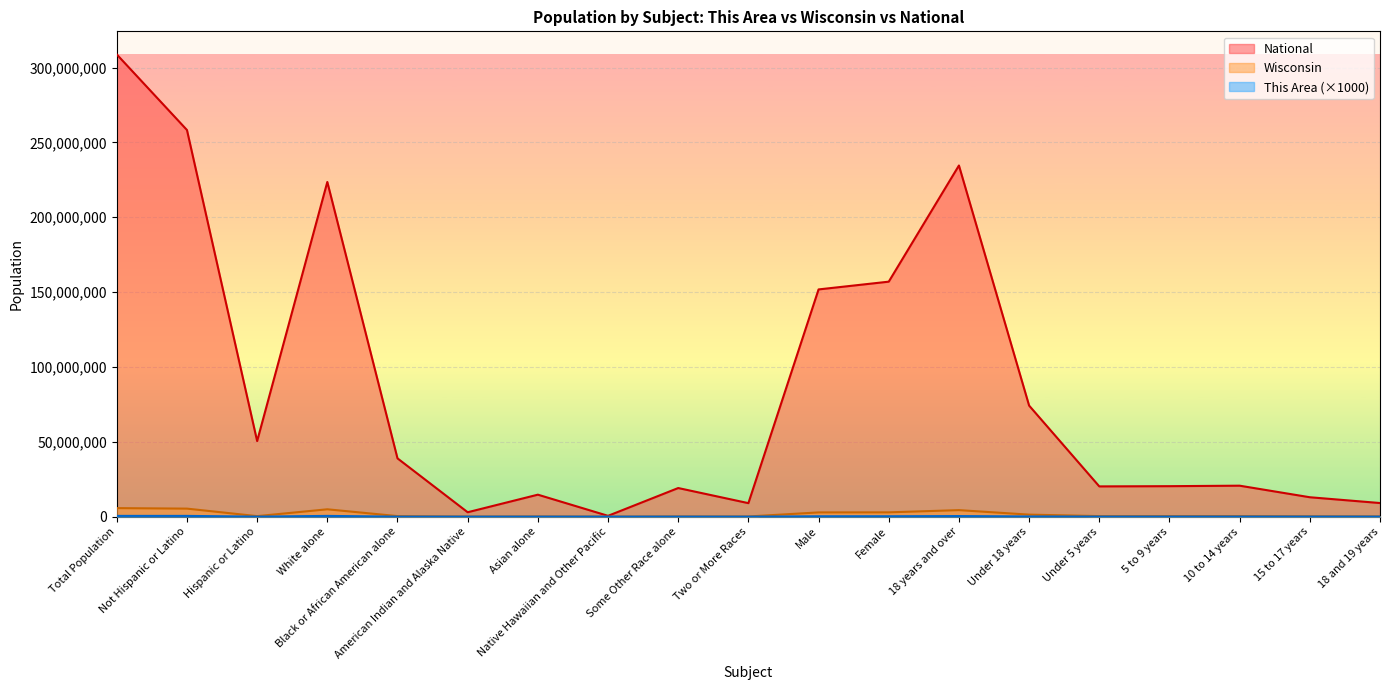

True or false: This Area has a value of 13000 at 18 and 19 years.

True